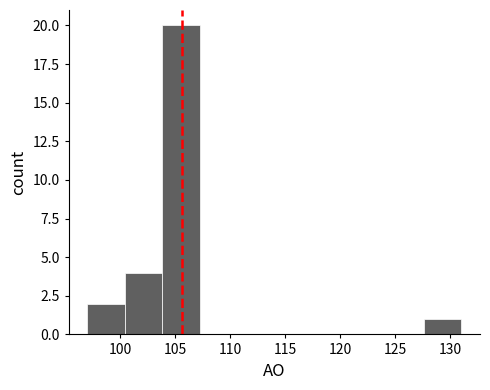

Reading left to right, list every bar in this chart as the range it spans on the x-axis followed by its height. Neither the bar edges nor the heights are printed on the chart, so give them approximately, as read against the axes.

97.0 to 100.4: 2
100.4 to 103.8: 4
103.8 to 107.2: 20
107.2 to 110.6: 0
110.6 to 114.0: 0
114.0 to 117.4: 0
117.4 to 120.8: 0
120.8 to 124.2: 0
124.2 to 127.6: 0
127.6 to 131.0: 1